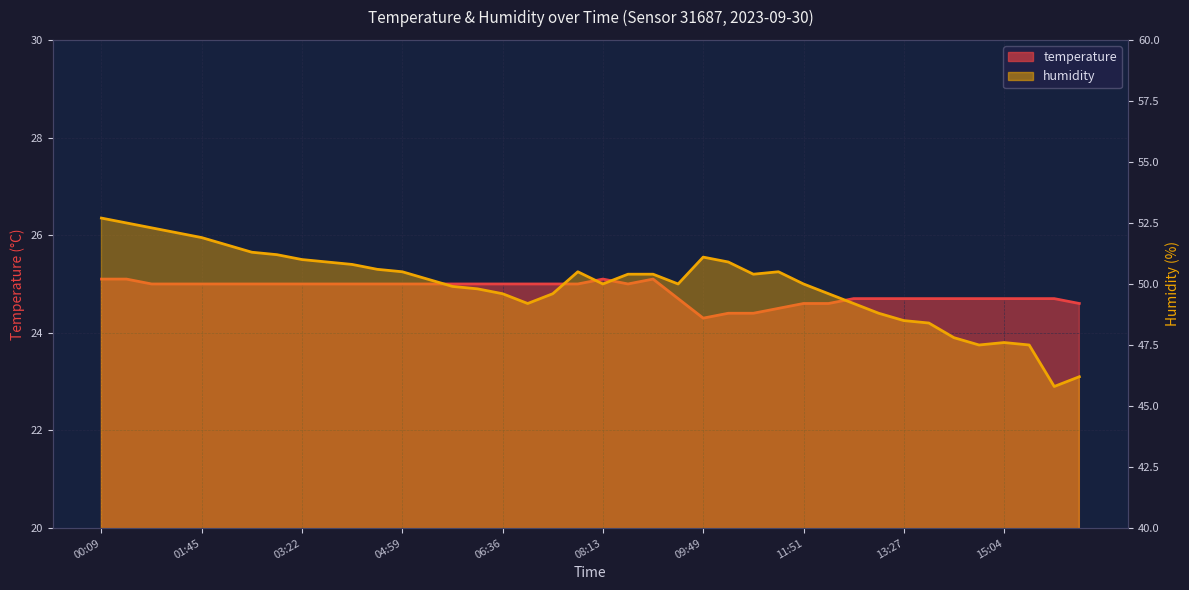

Which series has the widest spread of values?

humidity